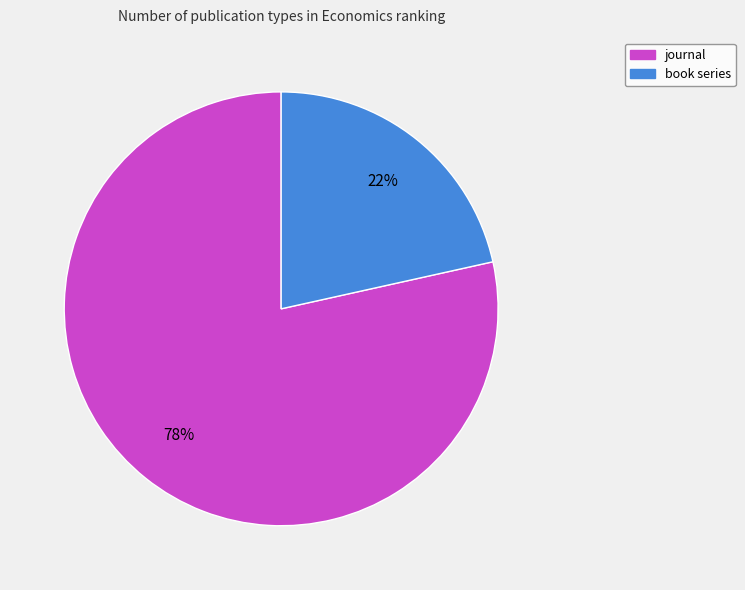

To the nearest percent, what percentage of the pie is book series?

22%